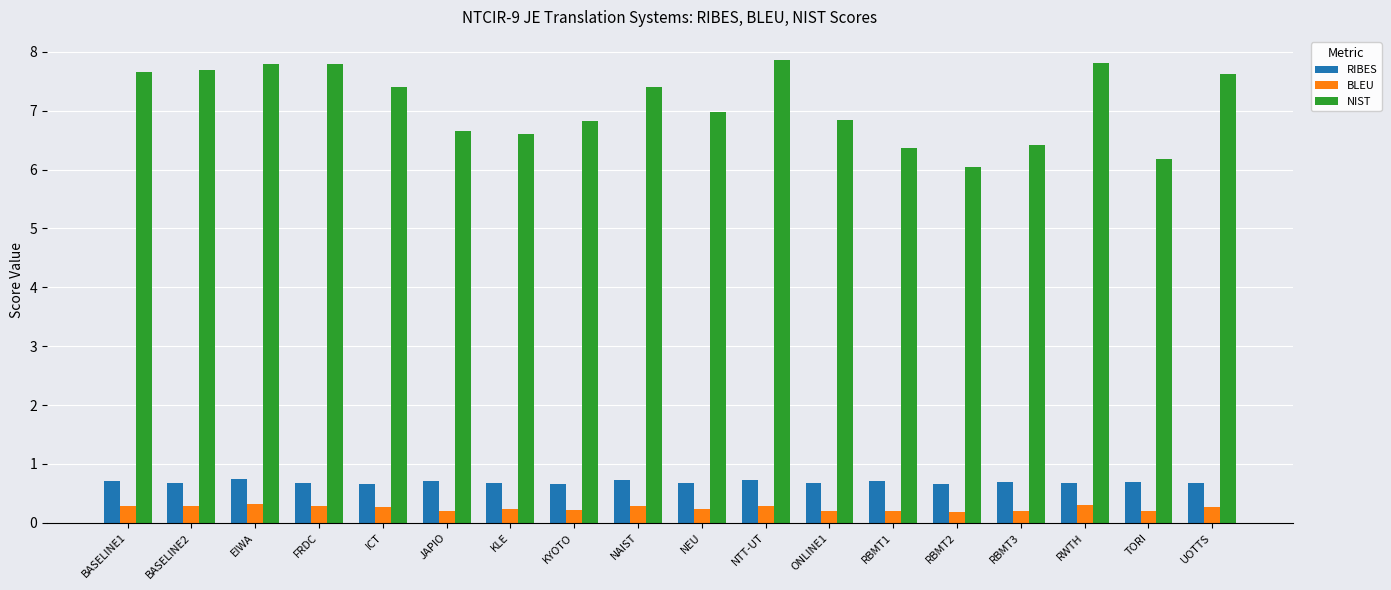

What is the greatest value displayed?

7.9